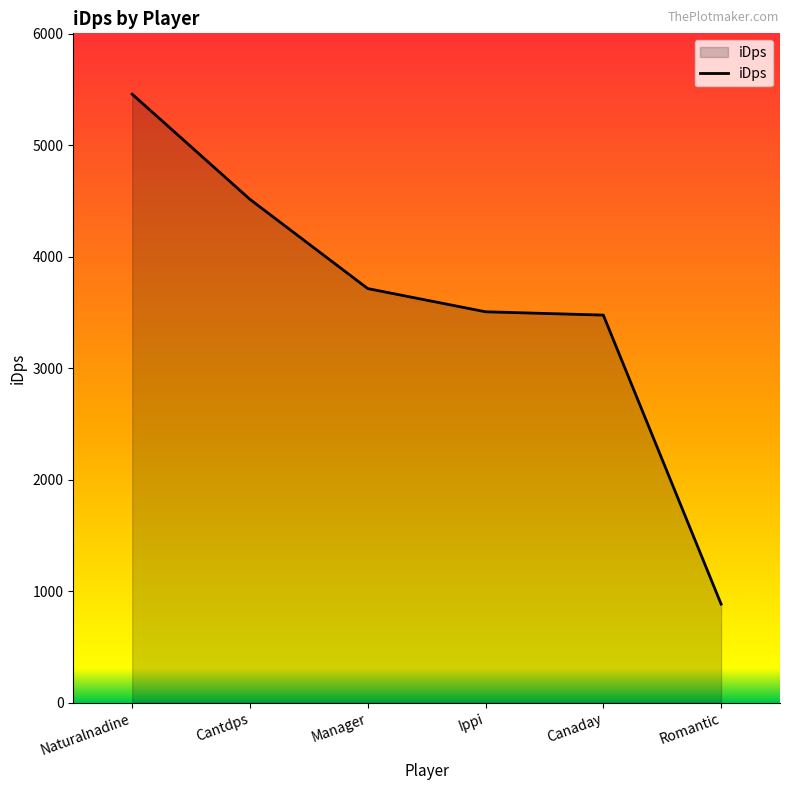

How many lines are shown in the chart?

1